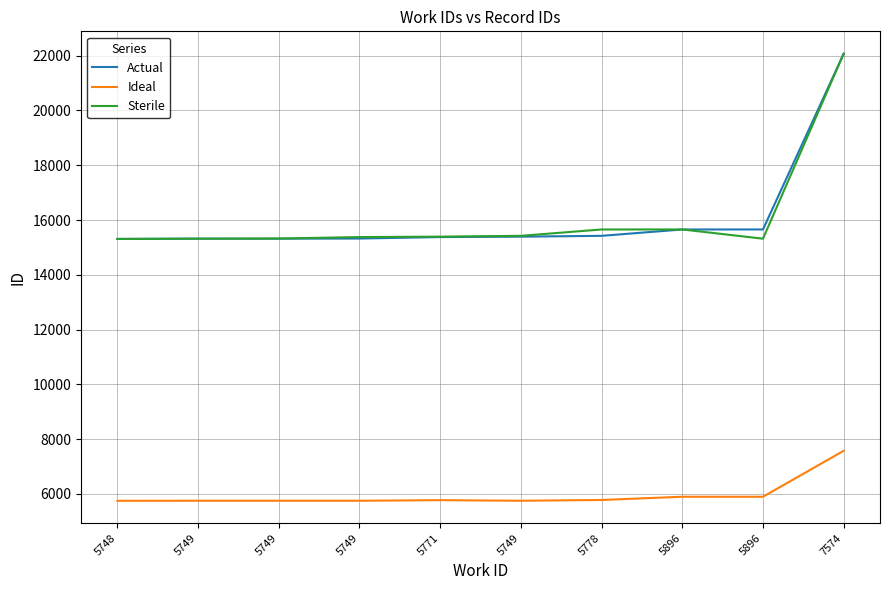

What is the total value across all series at 5748?

36368